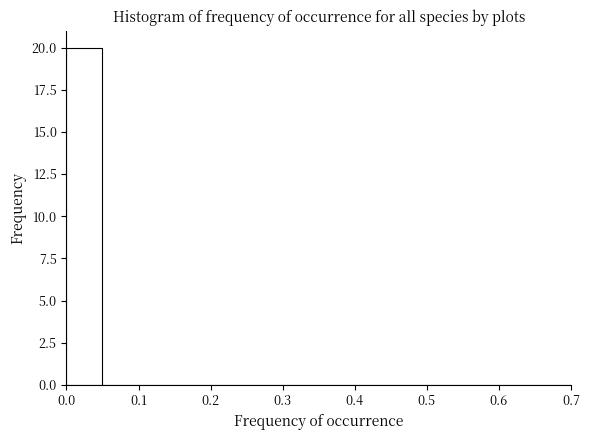

Reading left to right, list every bar in this chart as the range it spans on the x-axis followed by its height. The values are not printed on the chart, so give them approximately, as read against the axis.

0.00 to 0.05: 20
0.05 to 0.10: 0
0.10 to 0.15: 0
0.15 to 0.20: 0
0.20 to 0.25: 0
0.25 to 0.30: 0
0.30 to 0.35: 0
0.35 to 0.40: 0
0.40 to 0.45: 0
0.45 to 0.50: 0
0.50 to 0.55: 0
0.55 to 0.60: 0
0.60 to 0.65: 0
0.65 to 0.70: 0